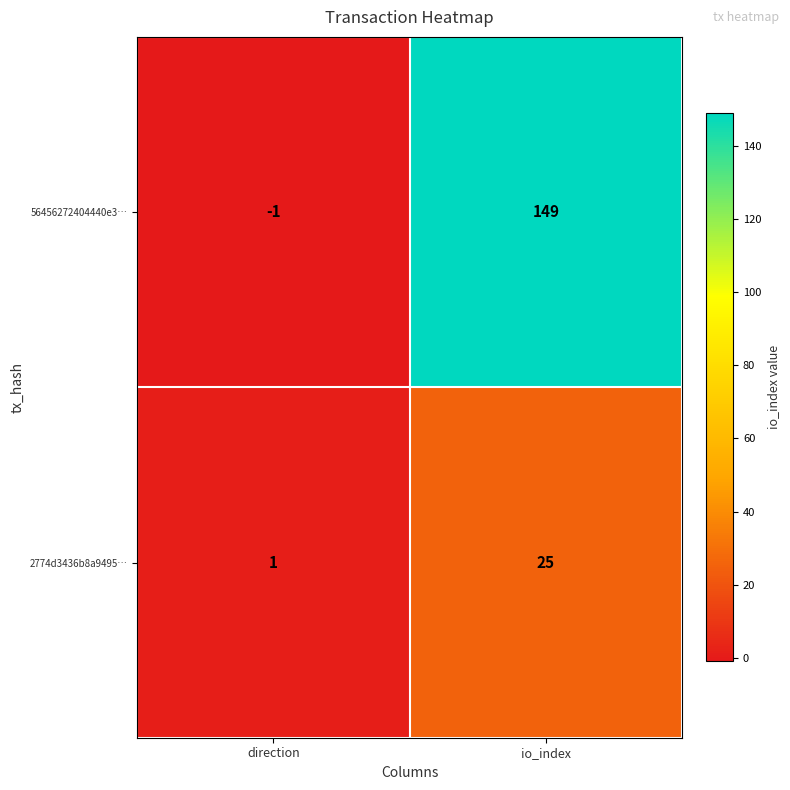

What is the spread (max minus min) of values at direction?

2